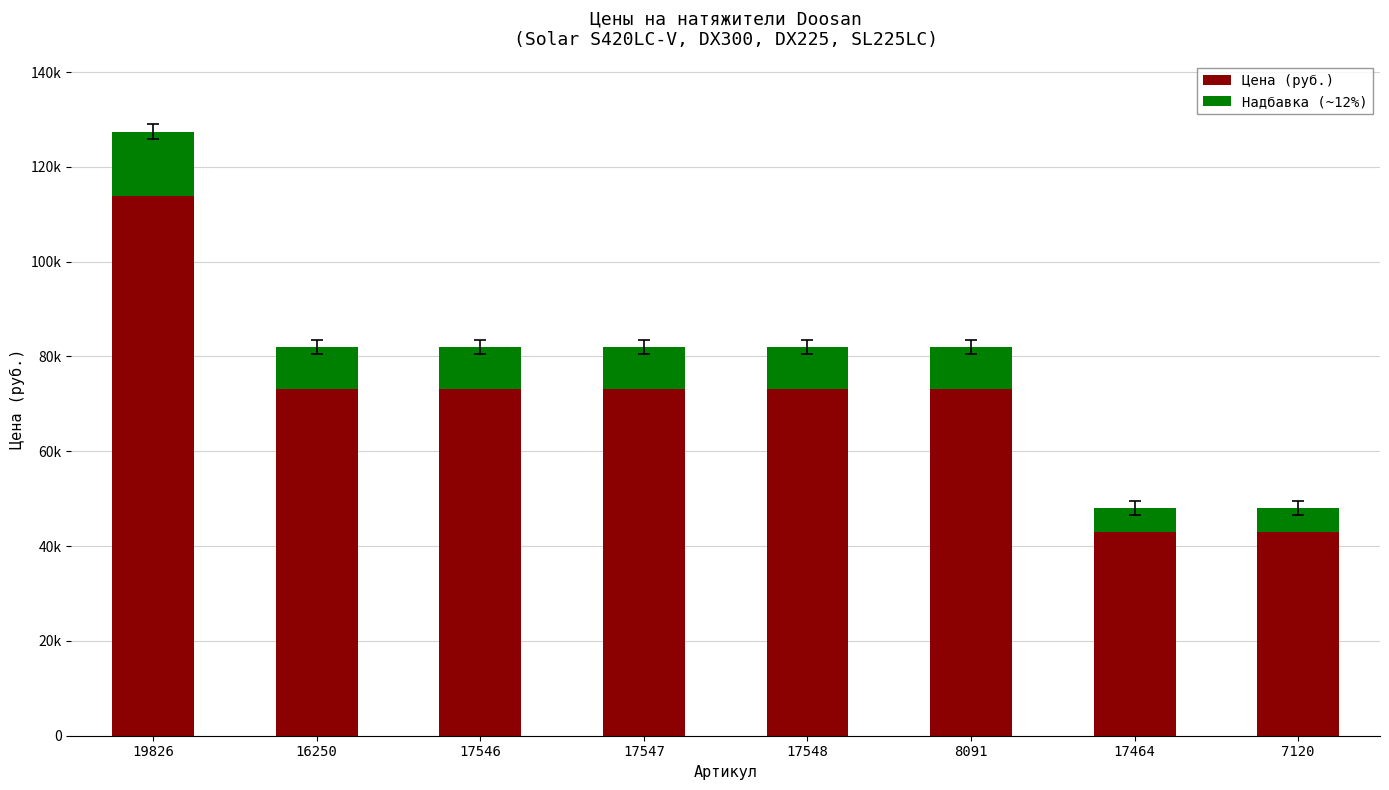

What are all the series names shown in the legend?

Цена (руб.), Надбавка (~12%)